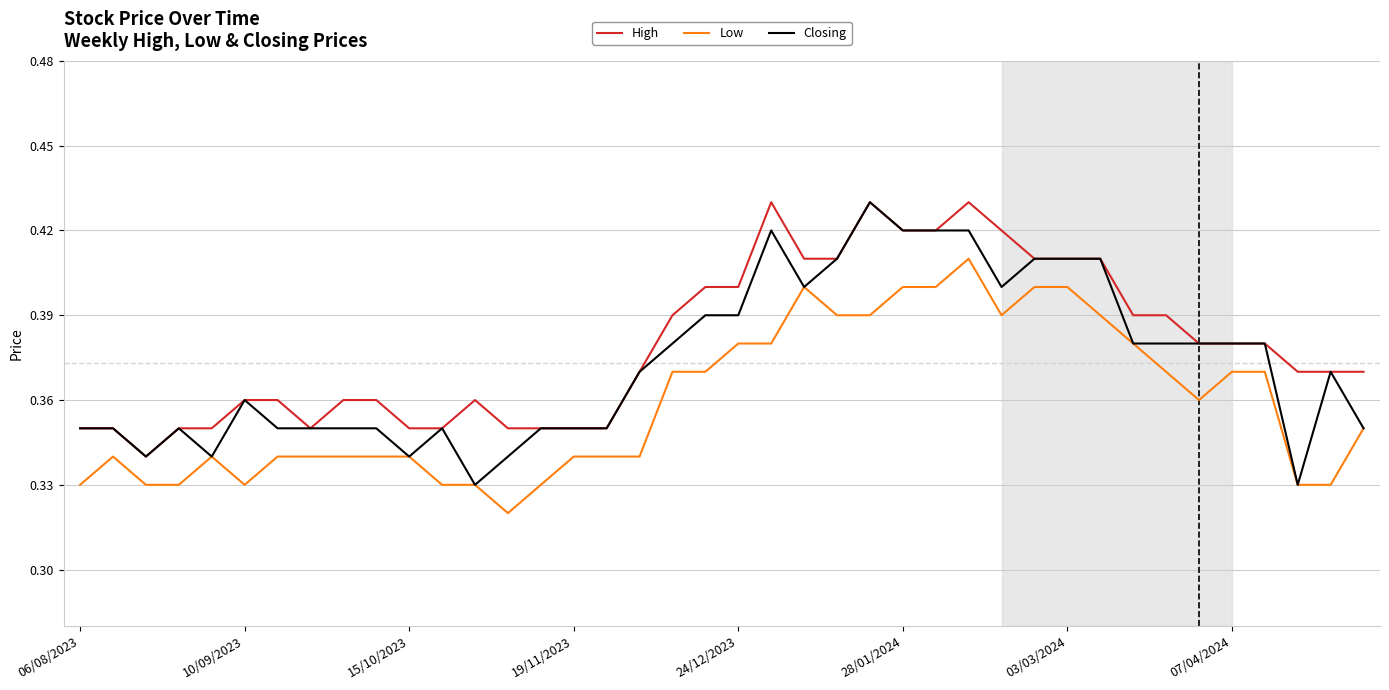

True or false: Low and High cross at least once.

False